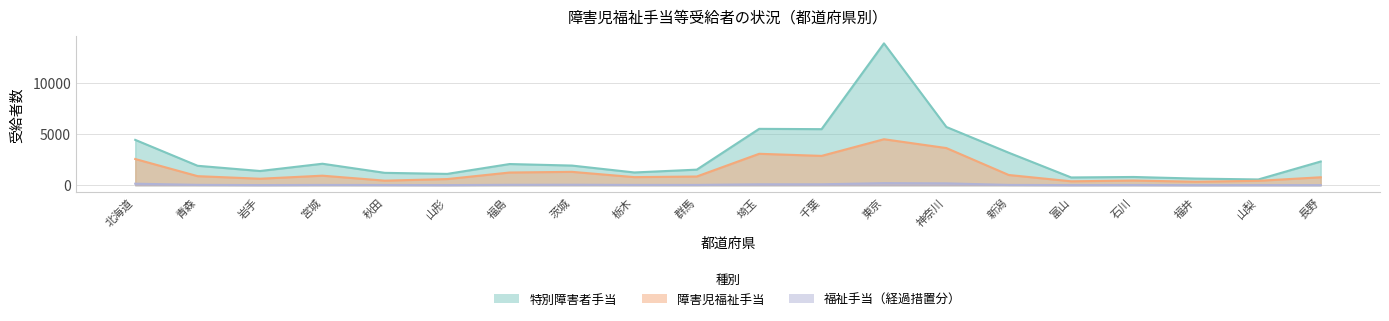

Reading left to right, list all the values displayed in this chart.

障害児福祉手当: 2565	886	634	933	446	601	1242	1308	790	853	3077	2871	4502	3638	1000	383	455	341	429	777
特別障害者手当: 4440	1902	1391	2103	1211	1108	2073	1923	1248	1524	5519	5489	13889	5703	3181	759	806	649	563	2322
福祉手当（経過措置分）: 148	35	12	27	20	10	40	46	29	28	89	90	202	182	28	11	20	5	11	9